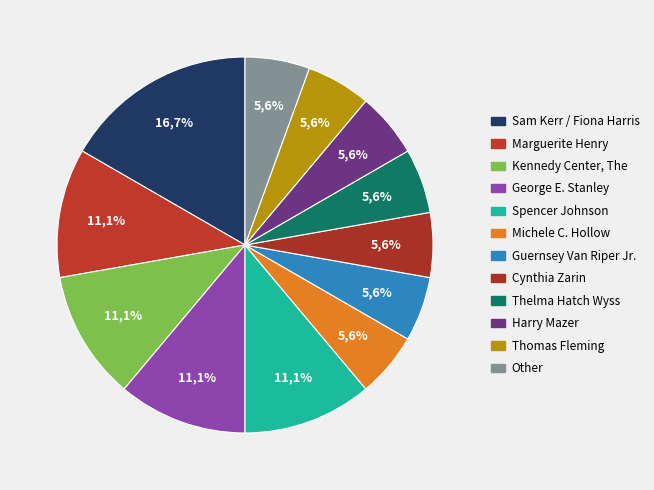

Rank the categories by value from highest to lowest.

Sam Kerr / Fiona Harris, Marguerite Henry, Kennedy Center, The, George E. Stanley, Spencer Johnson, Michele C. Hollow, Guernsey Van Riper Jr., Cynthia Zarin, Thelma Hatch Wyss, Harry Mazer, Thomas Fleming, Other